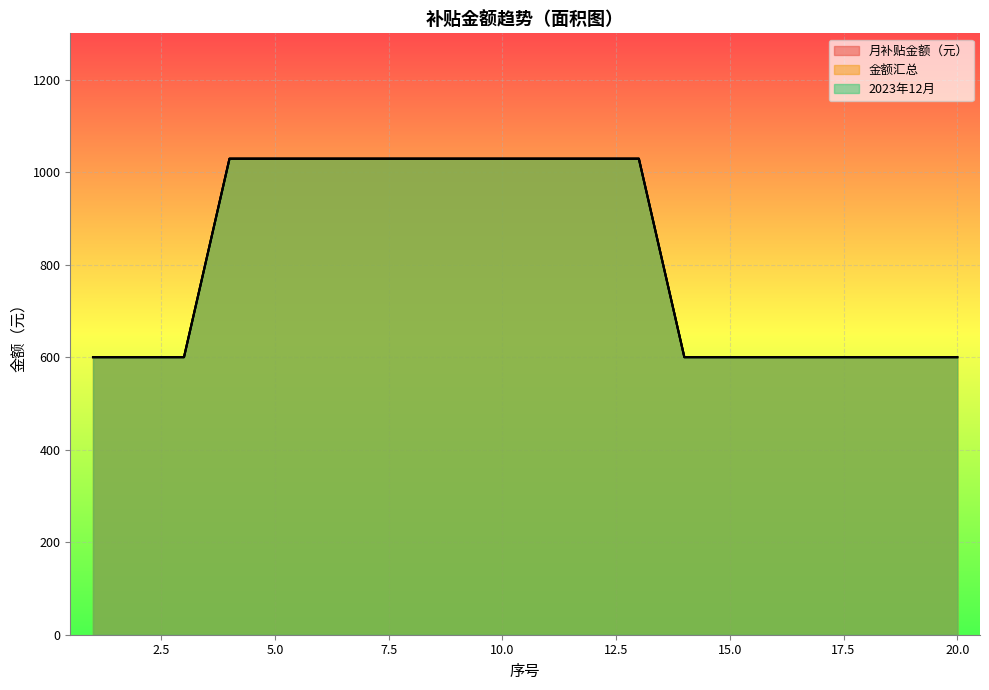

List the series in order of their peak value, highest first.

月补贴金额（元）, 金额汇总, 2023年12月